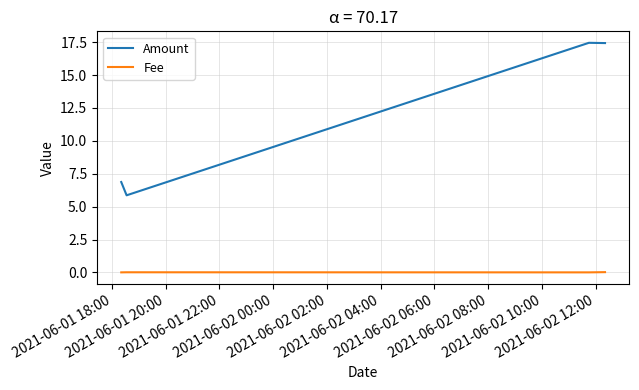

Rank the series by their average value, from lowest to highest.

Fee, Amount